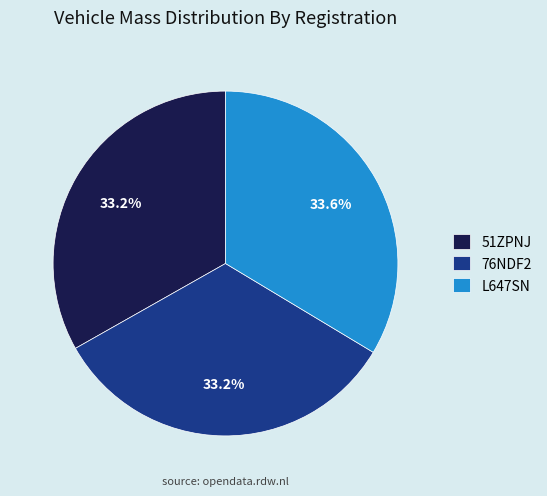

Combined, do 51ZPNJ and 76NDF2 account for over 50%?

Yes